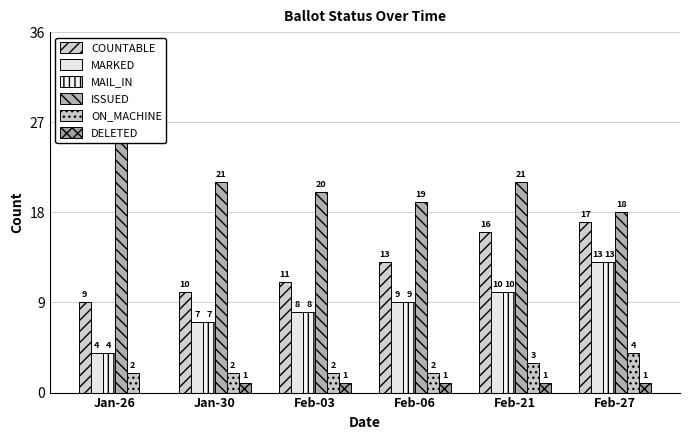

Which series has the largest range (max minus min)?

ISSUED